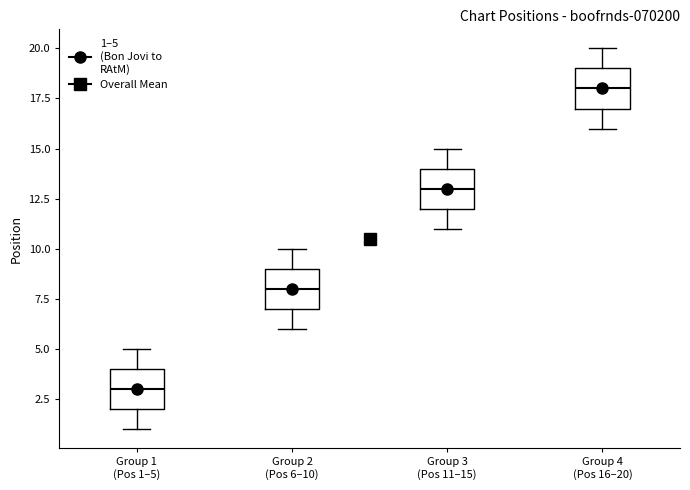

Reading left to right, transcribe this box plot: for each box, give where its median line is, the range the box spans, and where its two whiskers end, as read against the y-axis. The values are not printed on the chart, so give them approximately, as read against the axis.

Group 1 (Pos 1–5): median 3, box 2 to 4, whiskers 1 to 5
Group 2 (Pos 6–10): median 8, box 7 to 9, whiskers 6 to 10
Group 3 (Pos 11–15): median 13, box 12 to 14, whiskers 11 to 15
Group 4 (Pos 16–20): median 18, box 17 to 19, whiskers 16 to 20